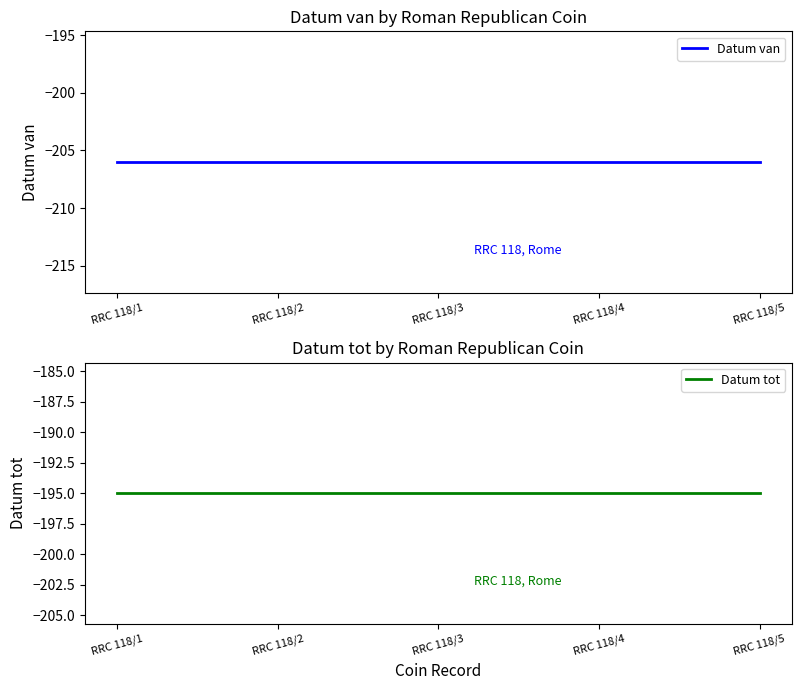

True or false: Datum van and Datum tot intersect in this chart.

False